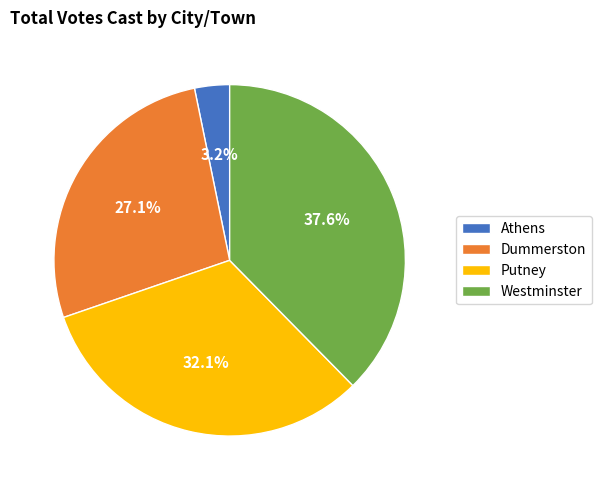

What percentage is the Dummerston slice, to the nearest percent?

27%